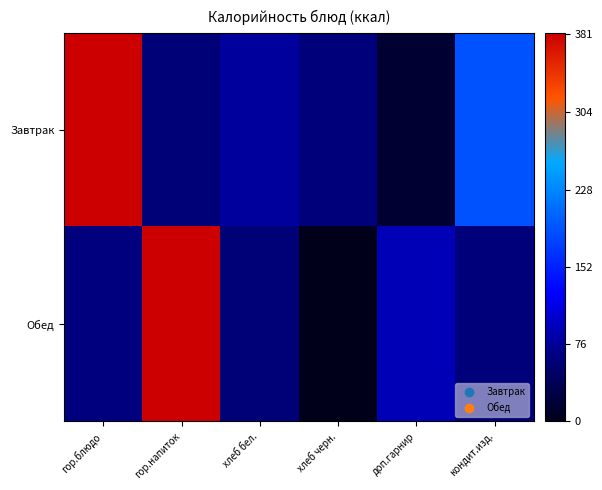

How many categories are shown in the chart?

6